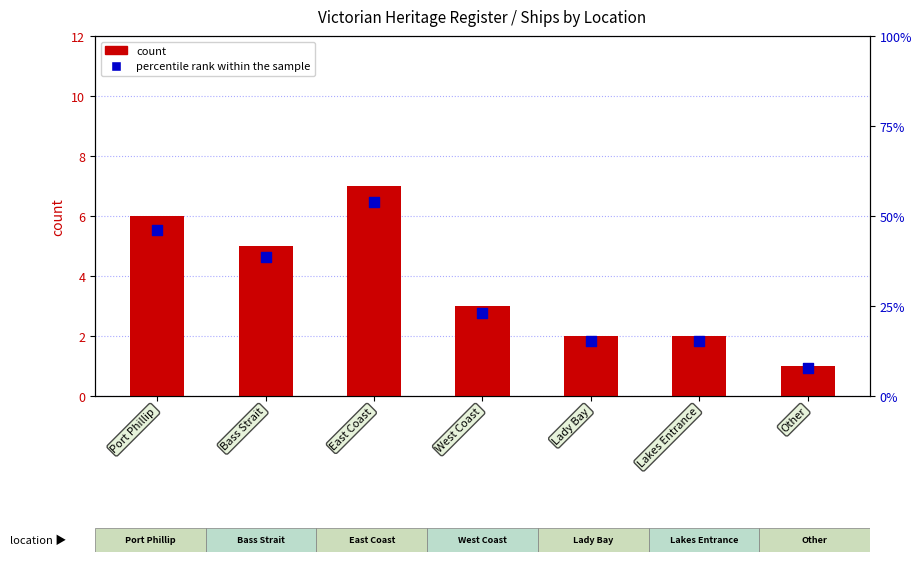

Which series contains the lowest Y value?

count